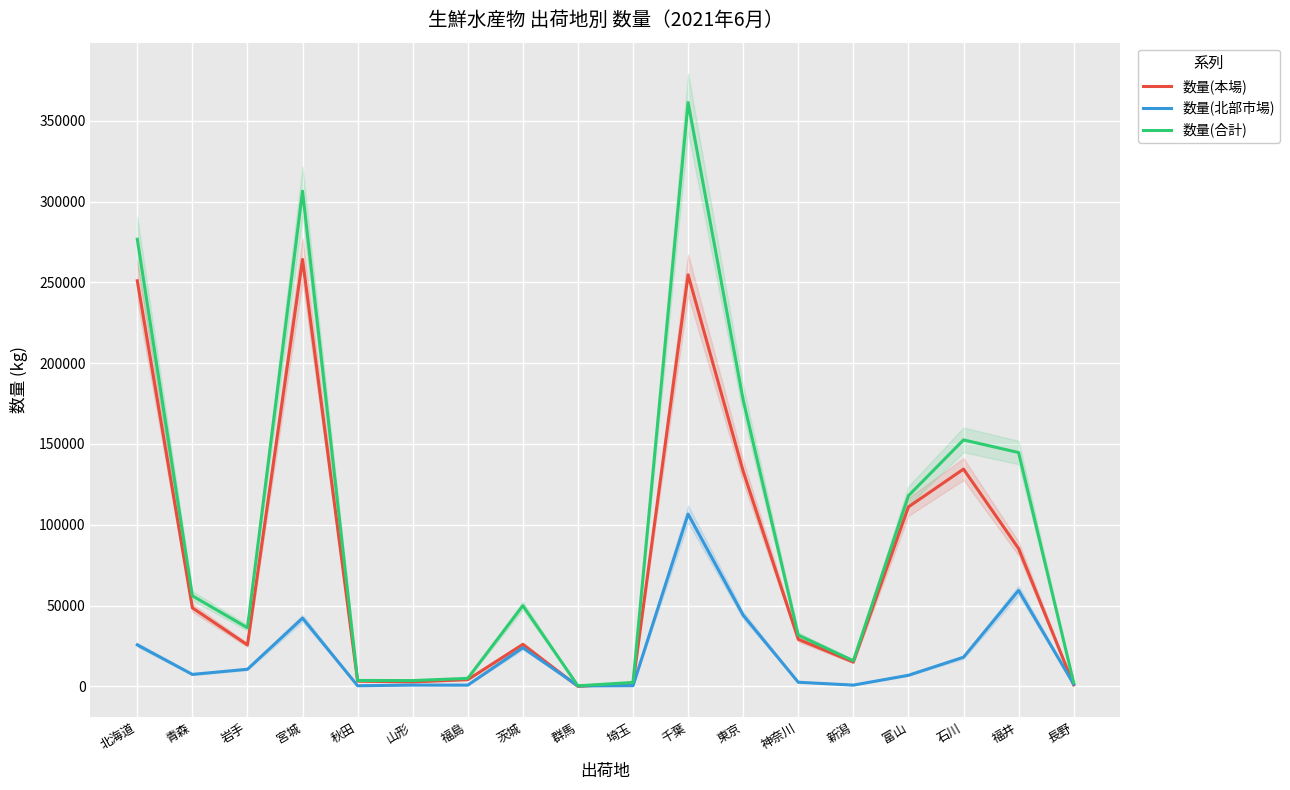

How many interior local valleys does the 数量(合計) series have?

4